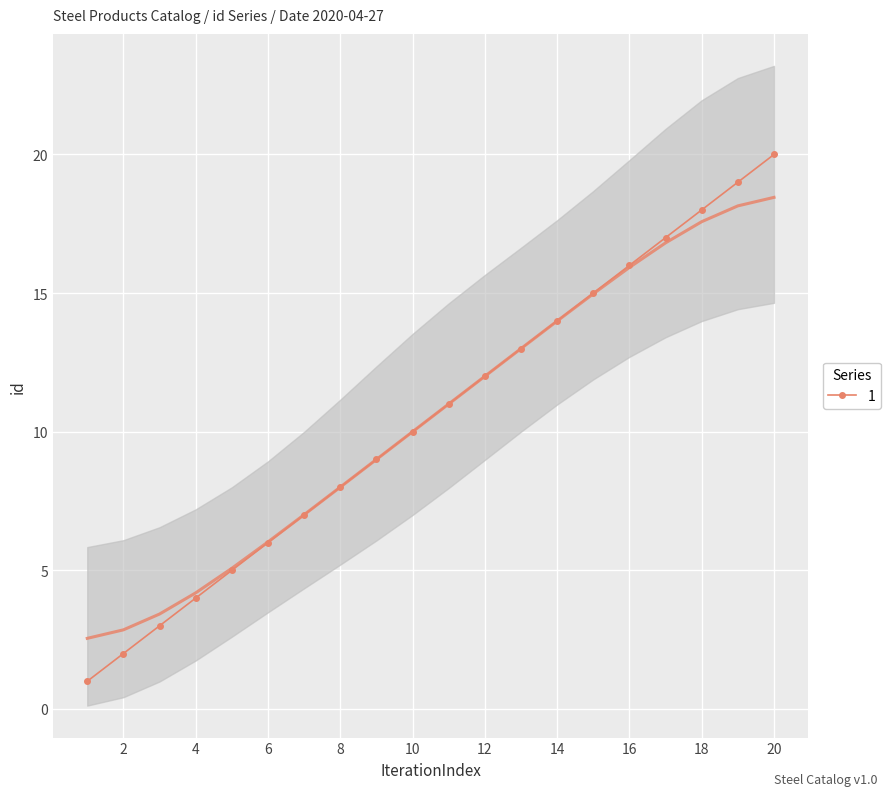

How many categories are shown in the chart?

20